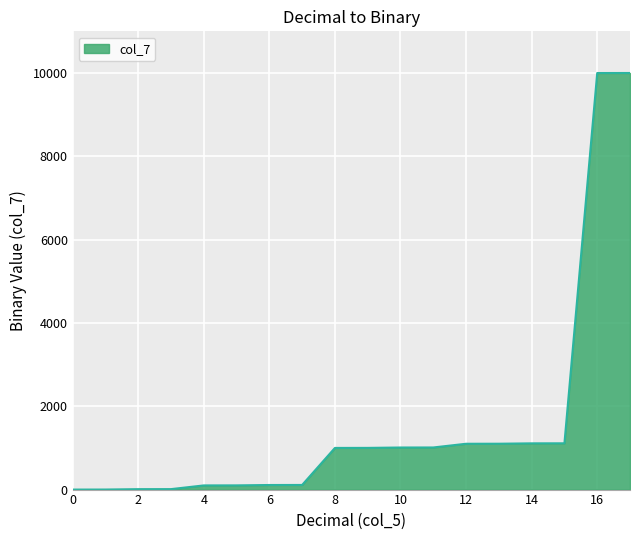

What is the difference between the maximum and minimum values?

10001